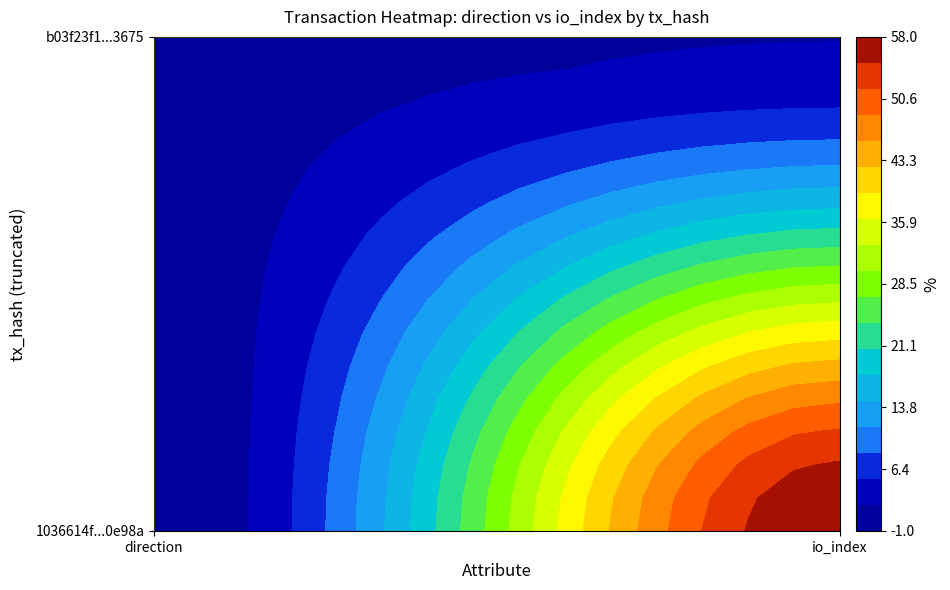

What is the lowest value of the 1036614f697ac85f63ac6c0b2abd2699450e98a series?

-1